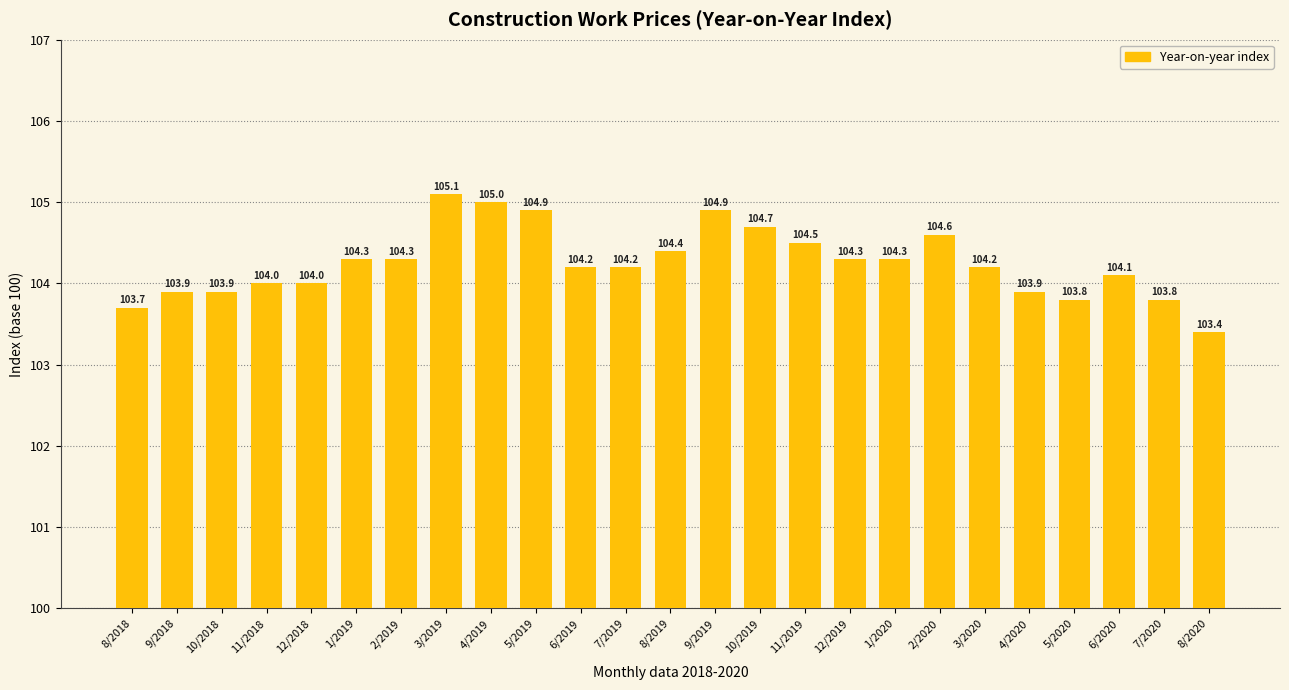

What is the difference between the values at 2/2019 and 10/2018?

0.4